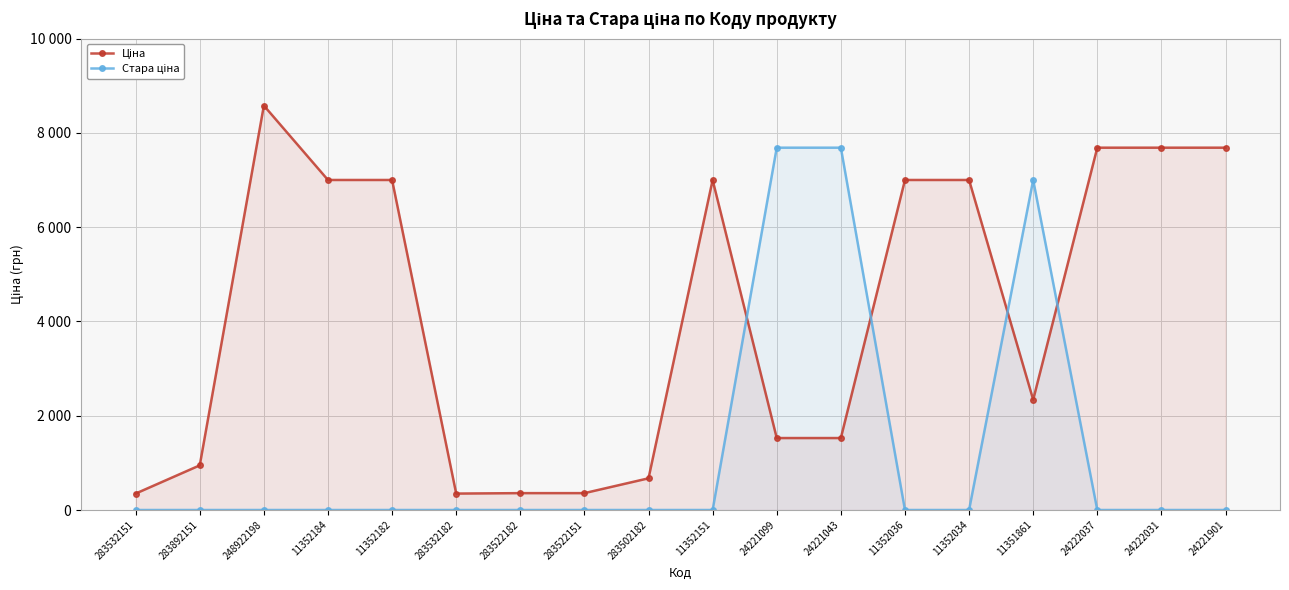

Which series has the largest total across all categories?

Ціна